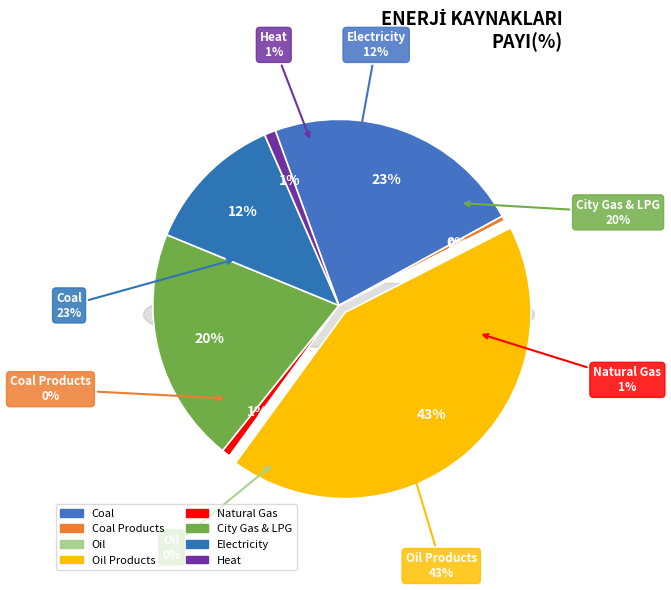

How much of the chart is everything except Coal?

77.4%